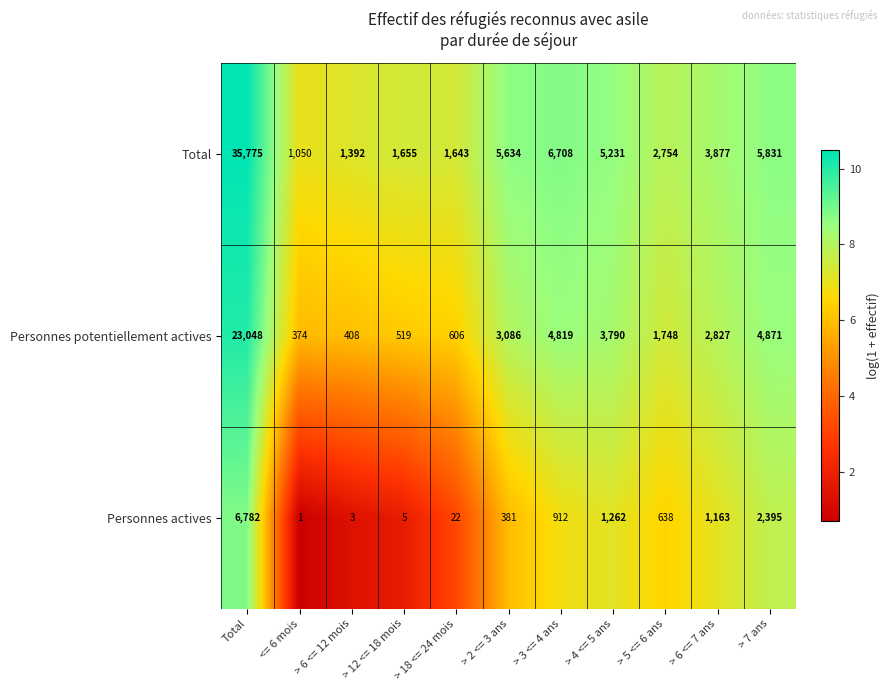

List the series in order of their peak value, highest first.

Total, Personnes potentiellement actives, Personnes actives